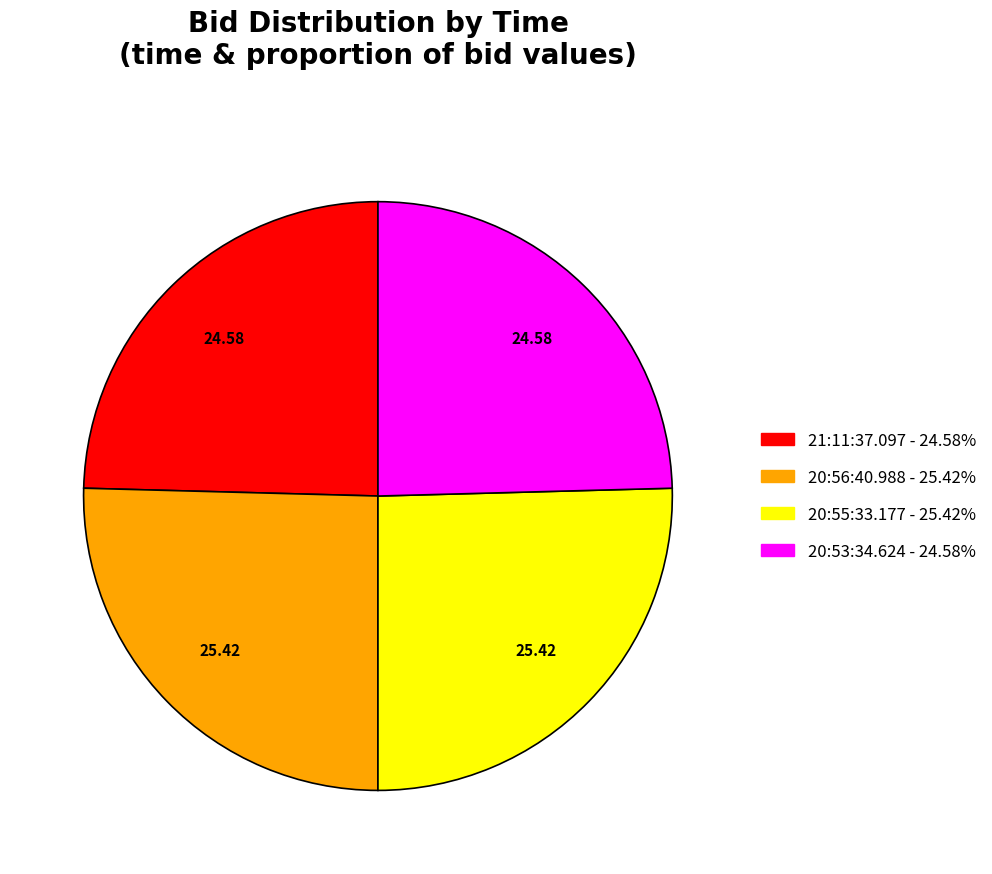

Does 21:11:37.097 account for over 50% of the chart?

No